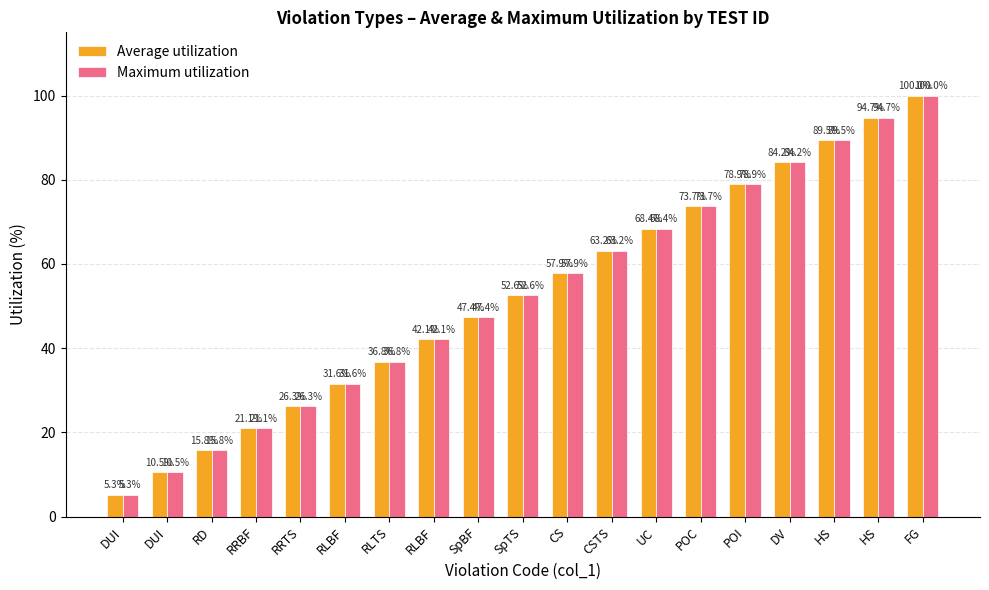

Between RLBF and SpTS, which series saw the biggest shift?

Average utilization